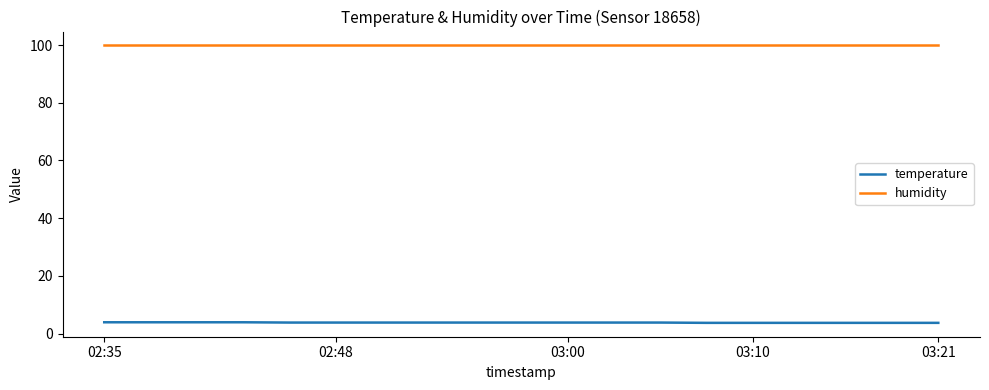

How many lines are shown in the chart?

2